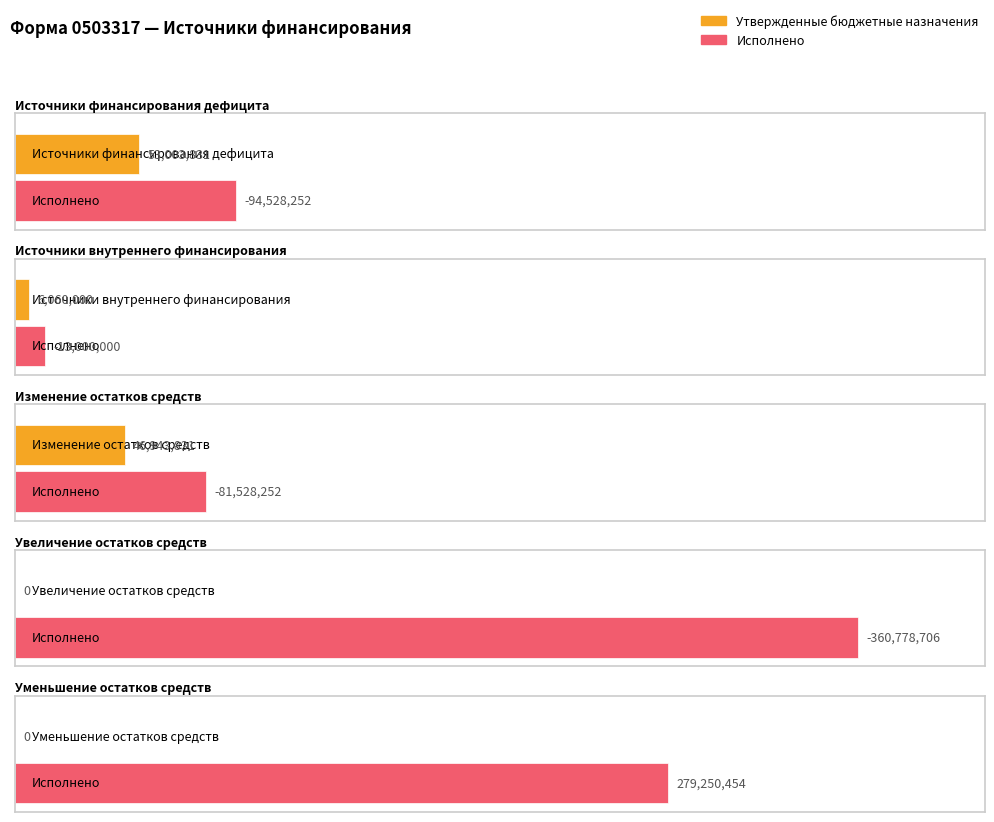

Reading left to right, what are all the values shown in this chart?

Утвержденные бюджетные назначения: 53003831.0	6060000.0	46943831.0	0.0	0.0
Исполнено: -94528251.7	-13000000.0	-81528251.7	-360778705.6	279250453.9